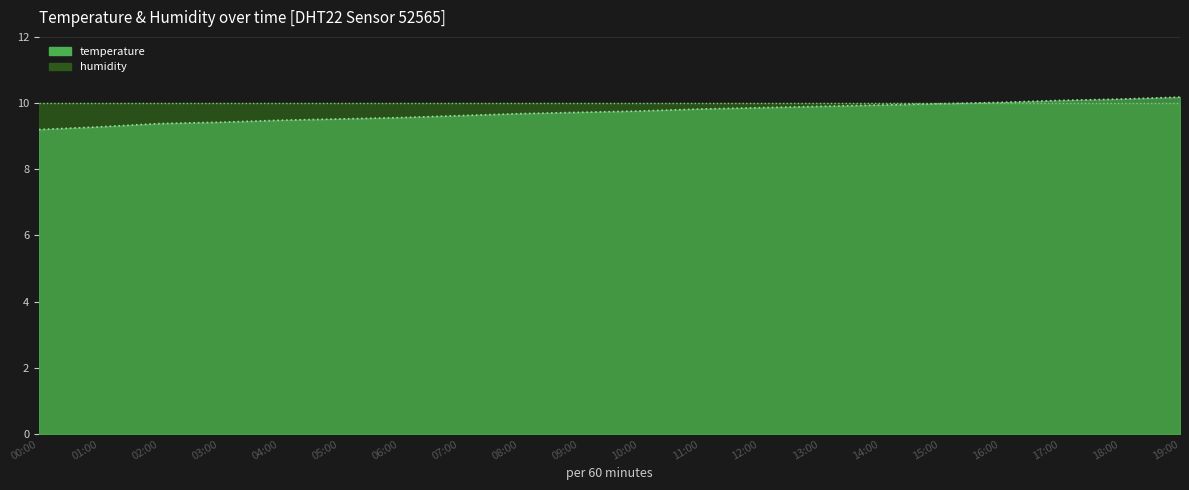

Rank the categories by value from lowest to highest.

00:00, 01:00, 02:00, 03:00, 04:00, 05:00, 06:00, 07:00, 08:00, 09:00, 10:00, 11:00, 12:00, 13:00, 14:00, 15:00, 16:00, 17:00, 18:00, 19:00